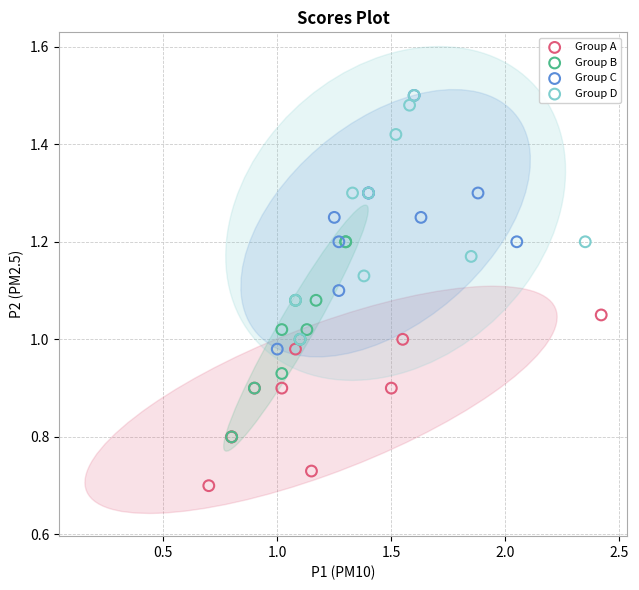

Which series reaches the minimum Y coordinate?

Group A